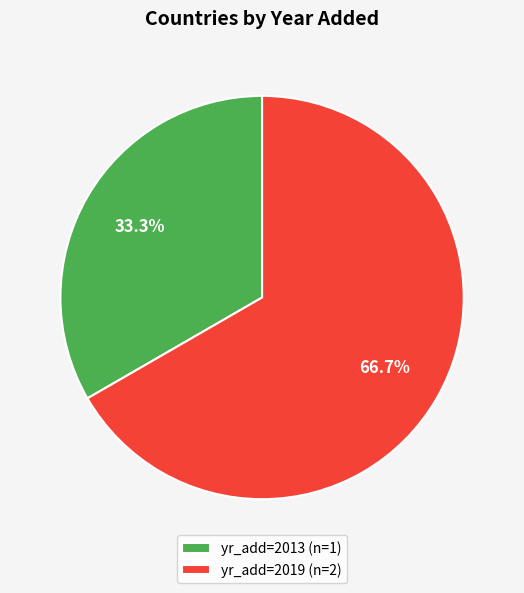

Rank the categories by value from highest to lowest.

yr_add=2019 (n=2), yr_add=2013 (n=1)